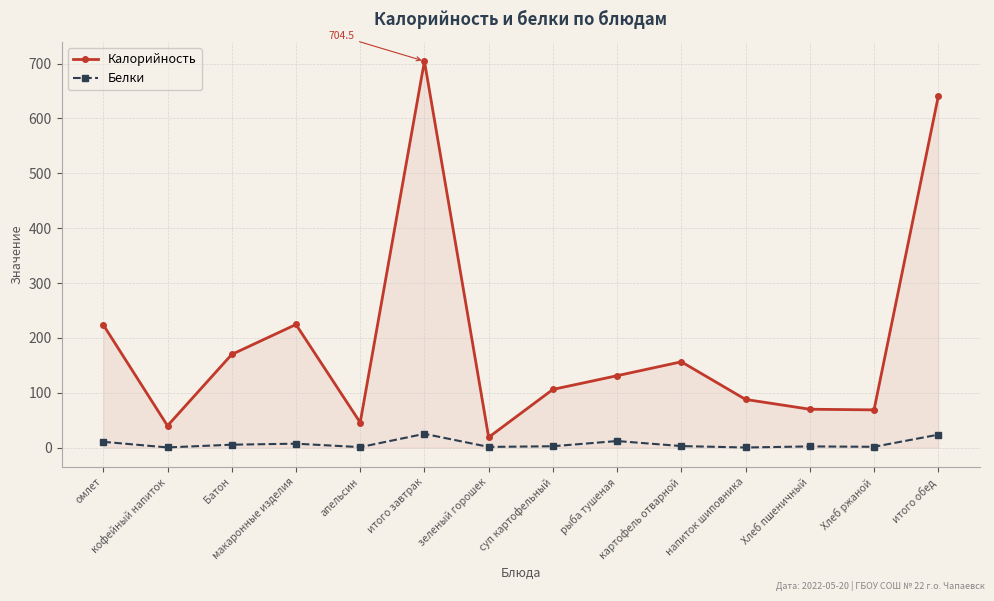

What is the greatest value displayed?

704.5